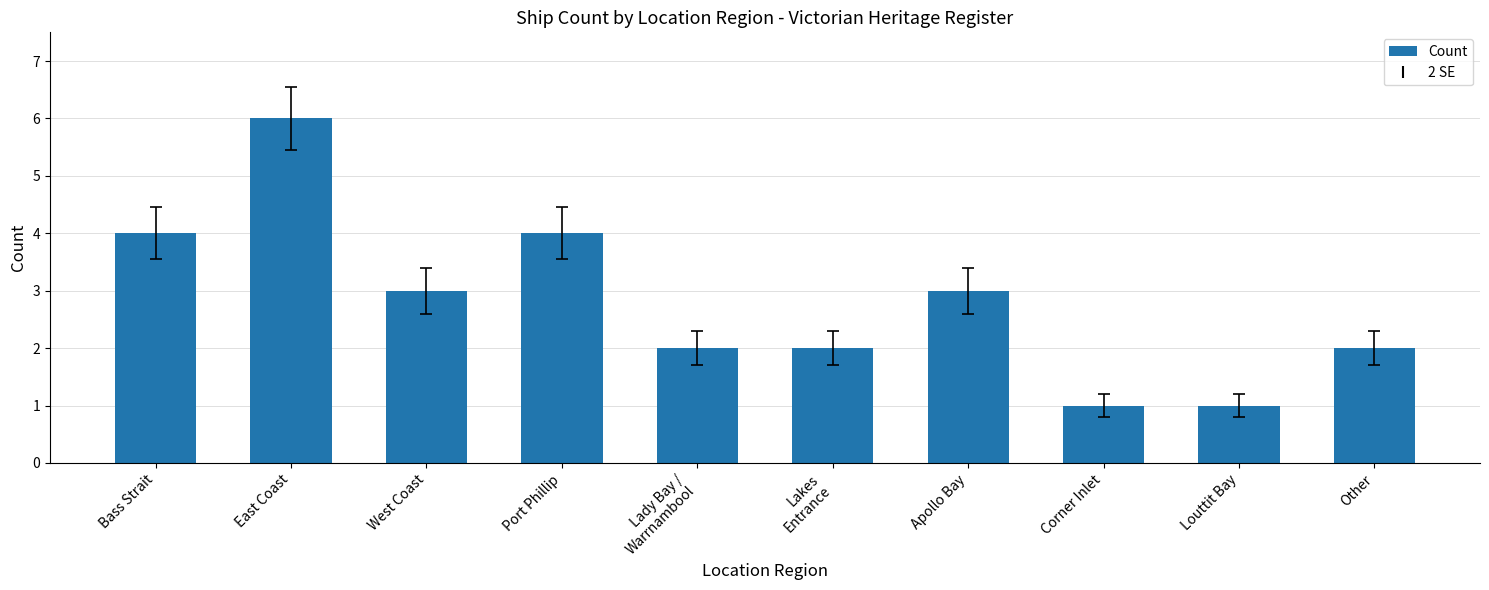

What is the sum of all values?

28